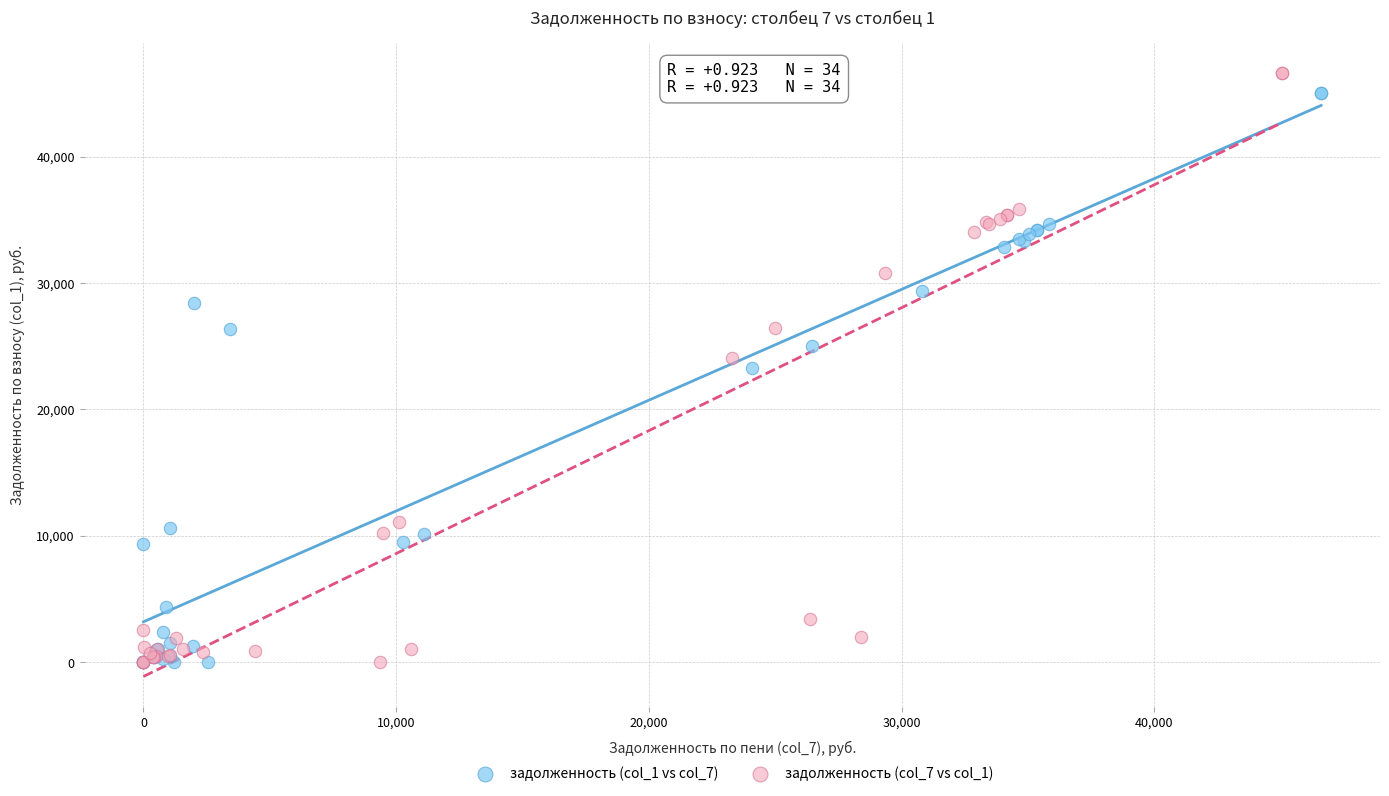

Which series has the largest Y range (max minus min)?

задолженность (col_7 vs col_1)